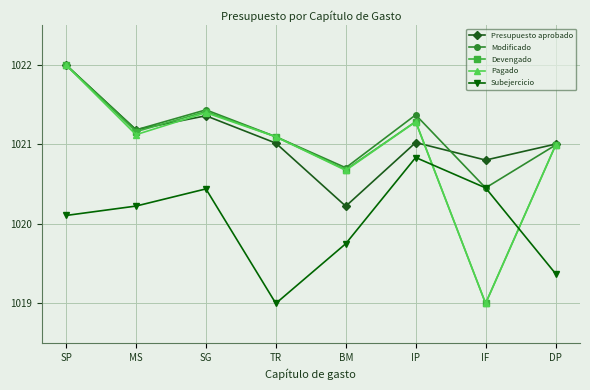

What is the label of the 4th point from the left?

TR